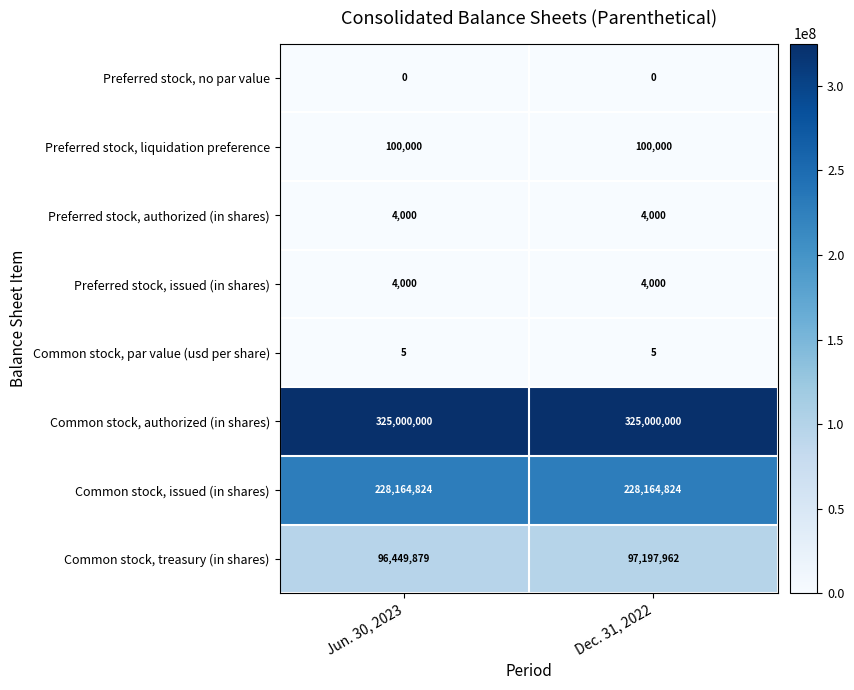

Which series has the widest spread of values?

Common stock, treasury (in shares)